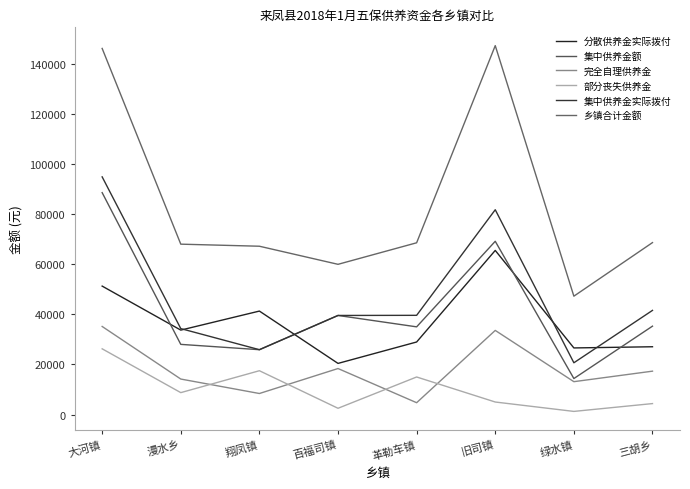

What is the spread (max minus min) of values at 百福司镇?

57500